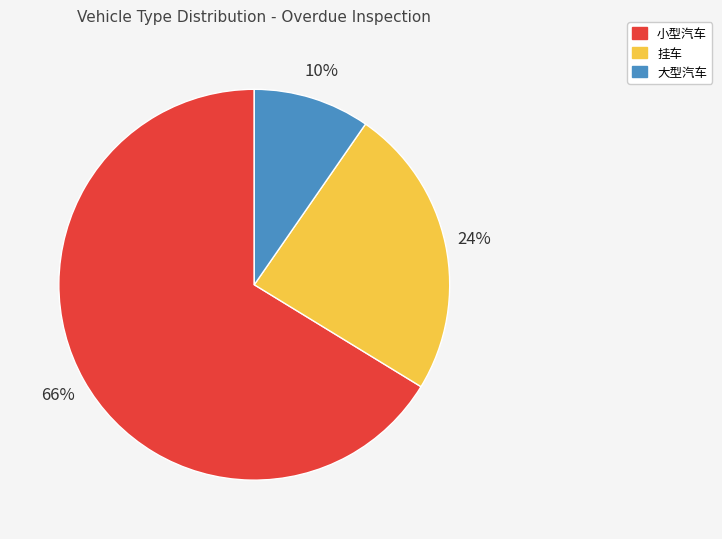

Rank the categories by value from lowest to highest.

大型汽车, 挂车, 小型汽车